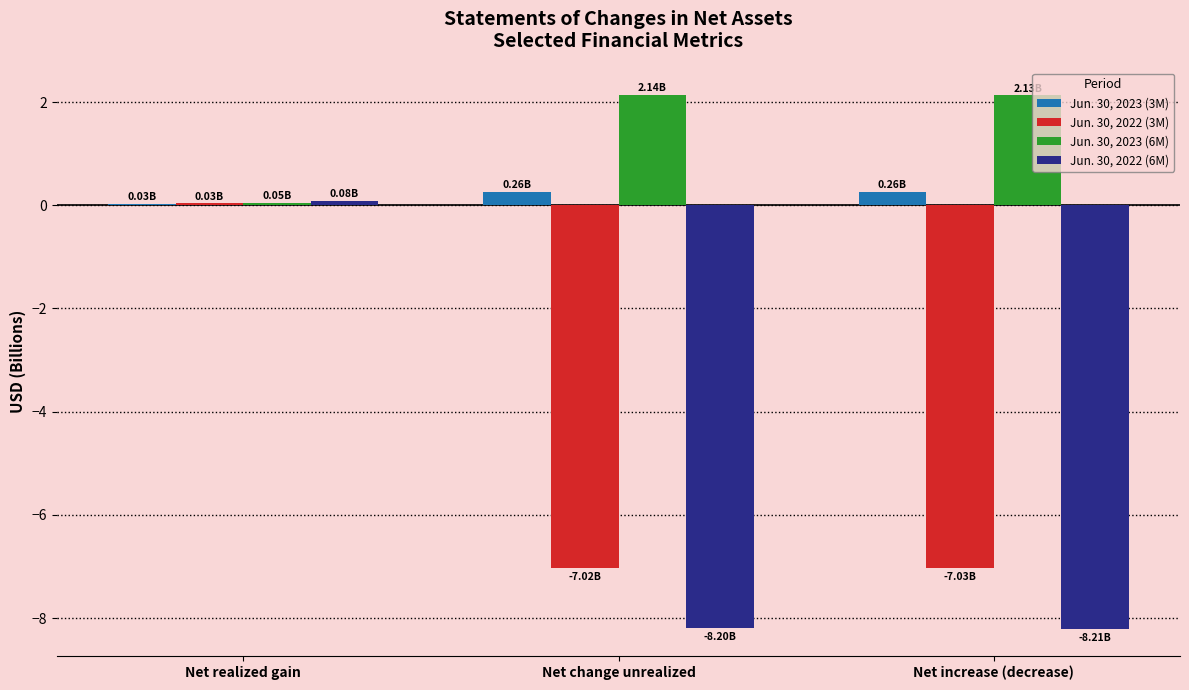

How many series are shown in this chart?

4